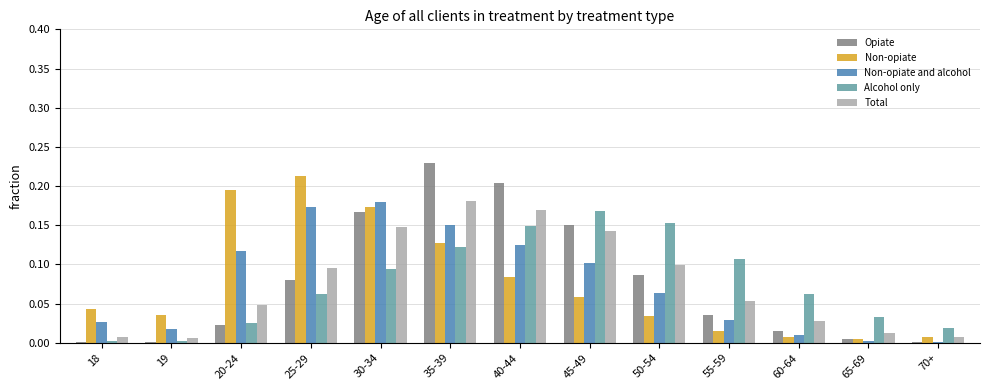

Which series has the largest range (max minus min)?

Opiate